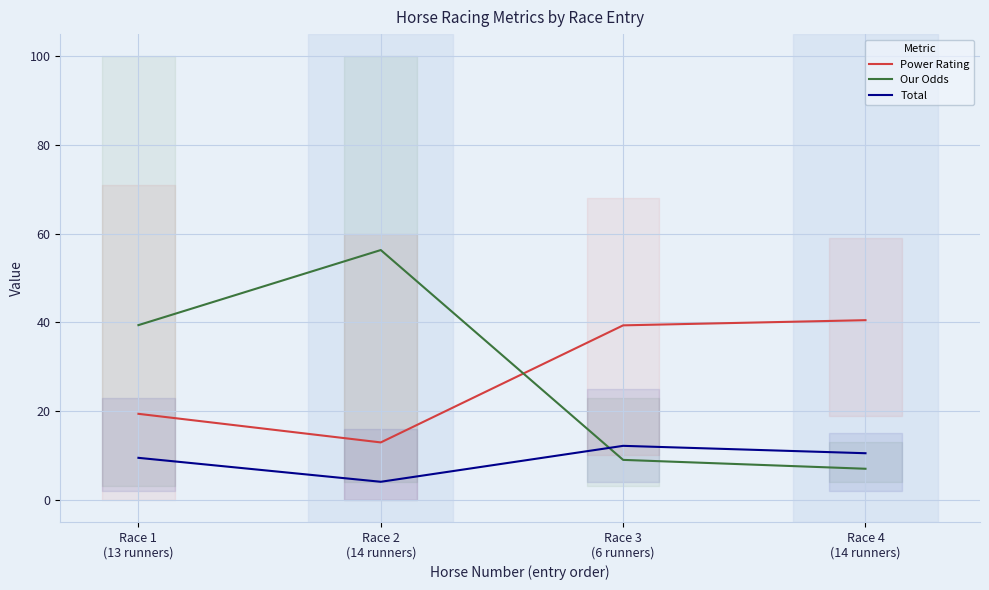

Between which two adjacent categories do Our Odds and Power Rating first intersect?

Race 2
(14 runners) and Race 3
(6 runners)